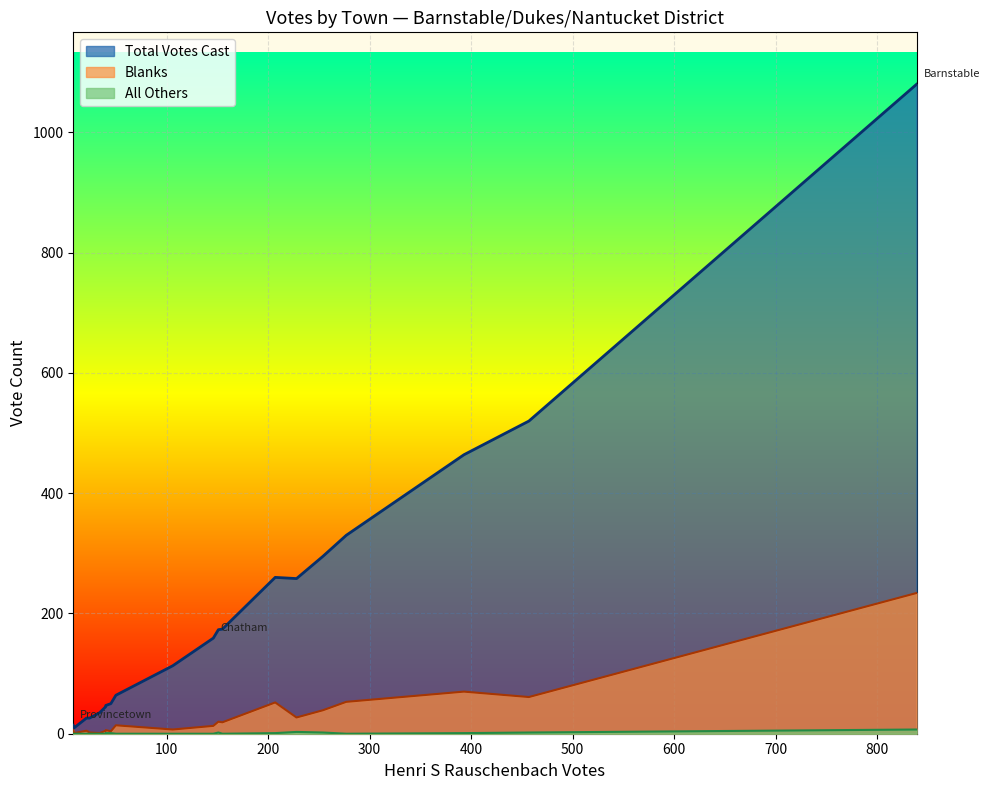

What is the label of the 4th point from the left?

Chilmark